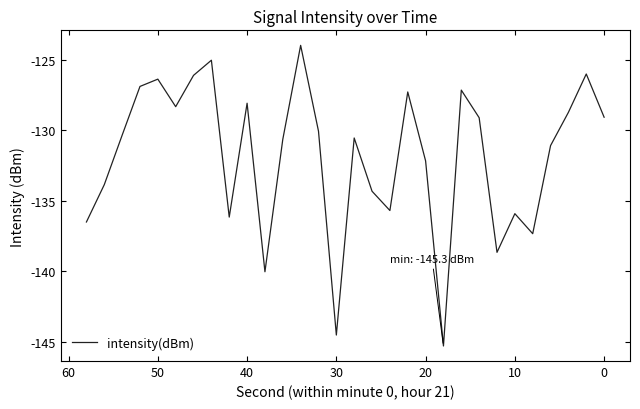

What is the average value?

-131.8